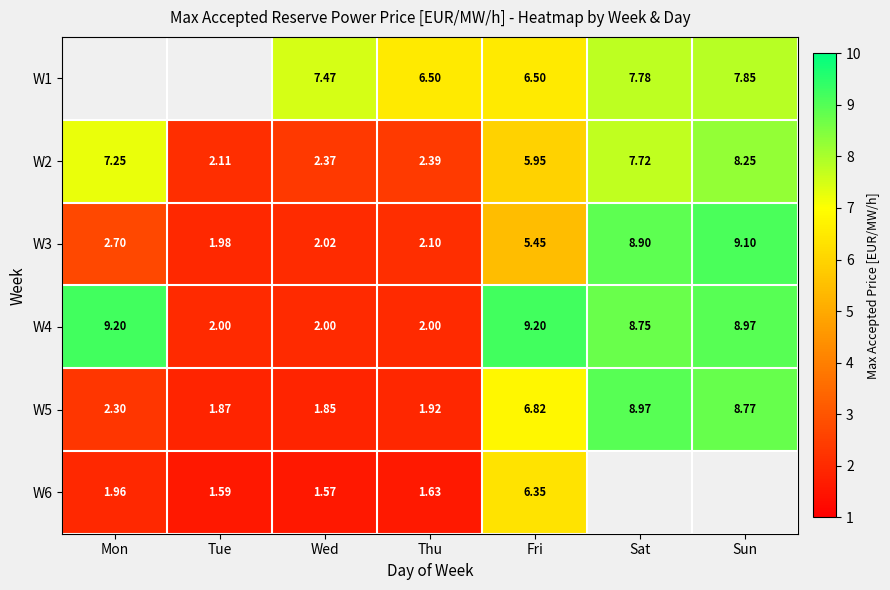

At which category is the sum across all series the highest?

Fri